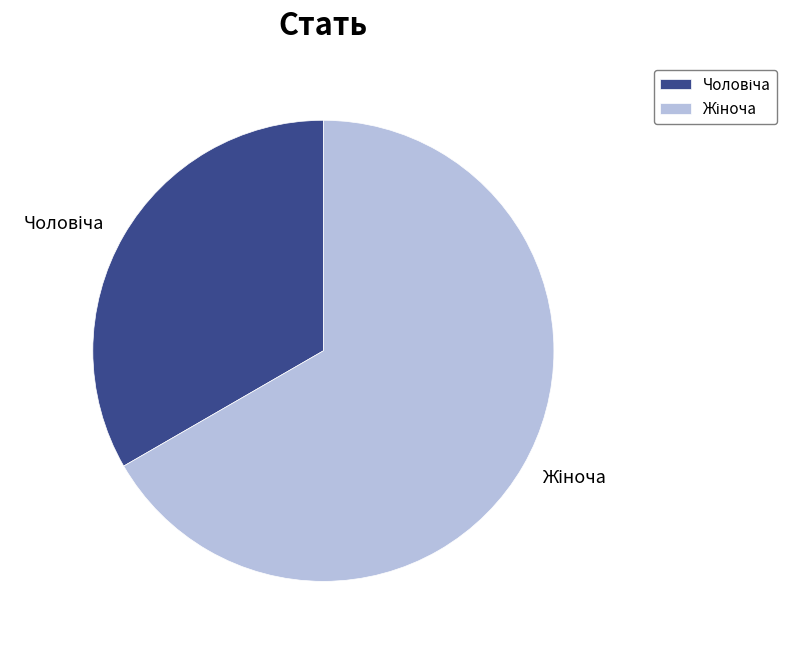

Is there any slice that represents more than half of the pie?

Yes